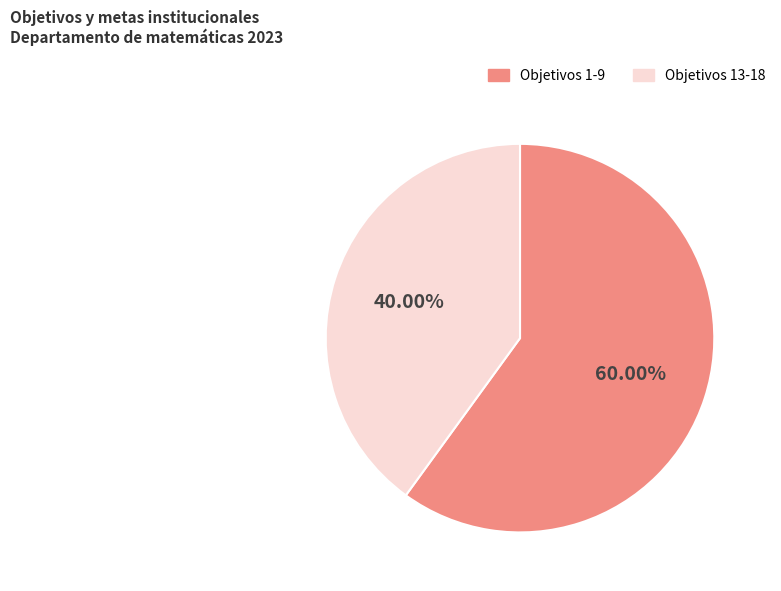

How many segments does this pie chart have?

2